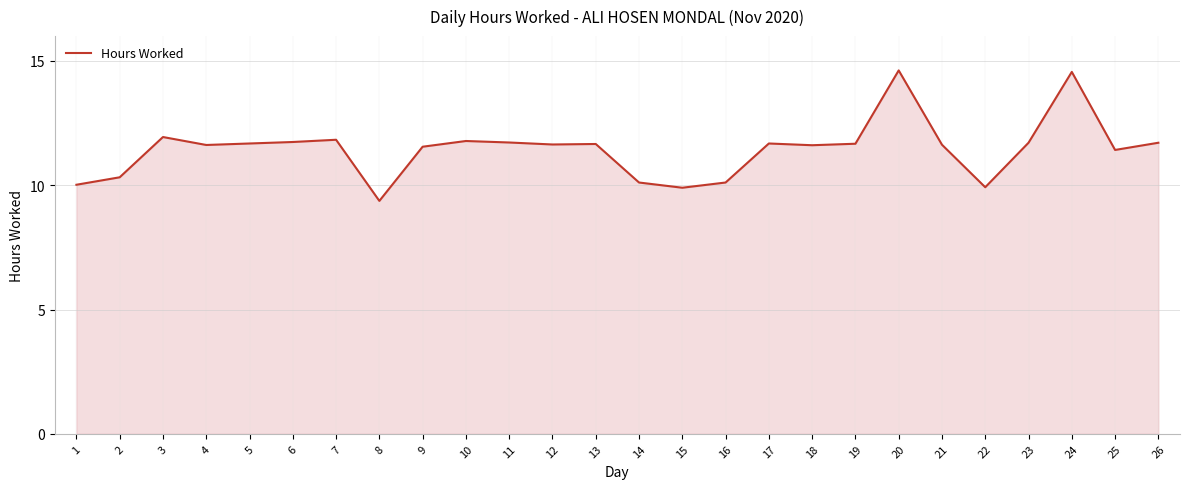

The value at 26 is 20.9. True or false?

False